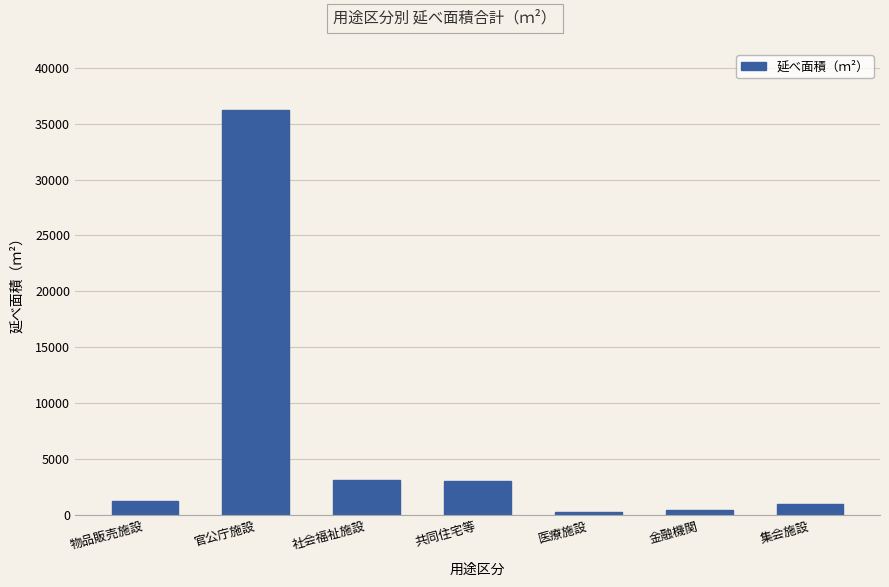

What is the difference between the maximum and minimum values?

35941.9